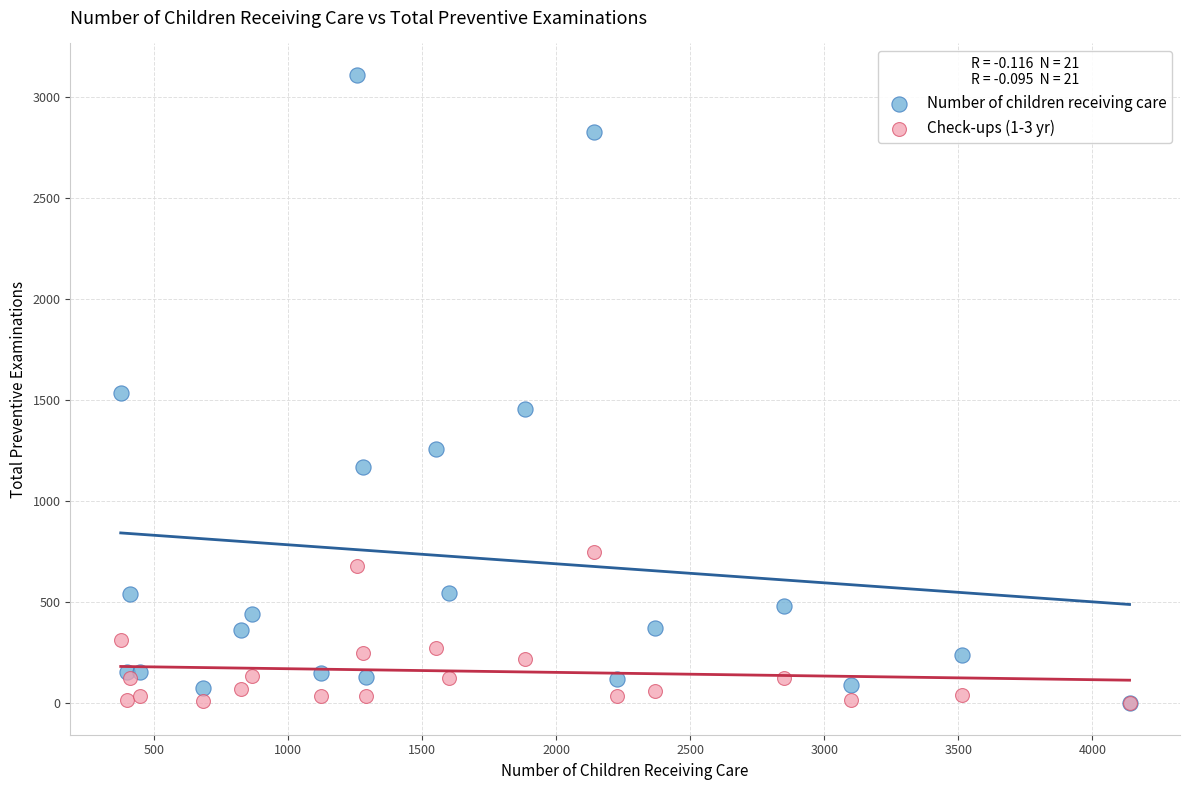

What are all the series names shown in the legend?

Number of children receiving care, Check-ups (1-3 yr)